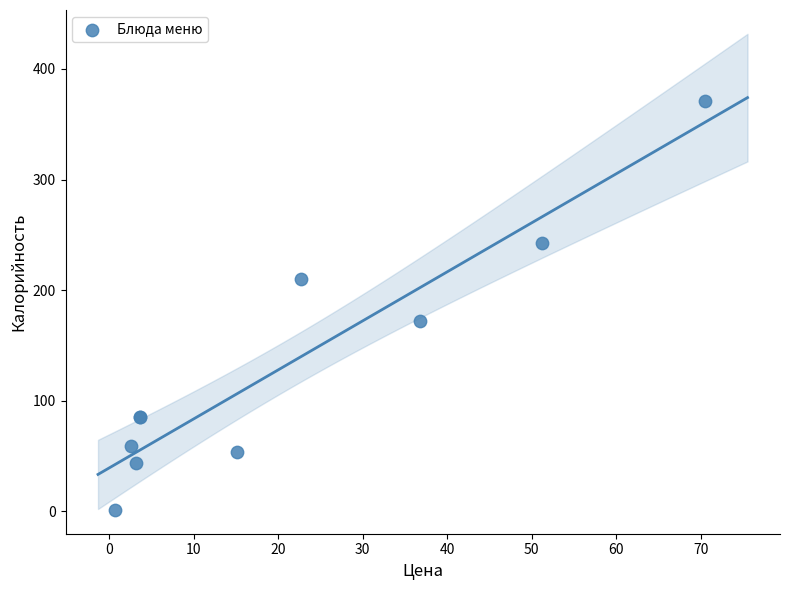

What Y value in the scatter plot is closest to 186?

172.4